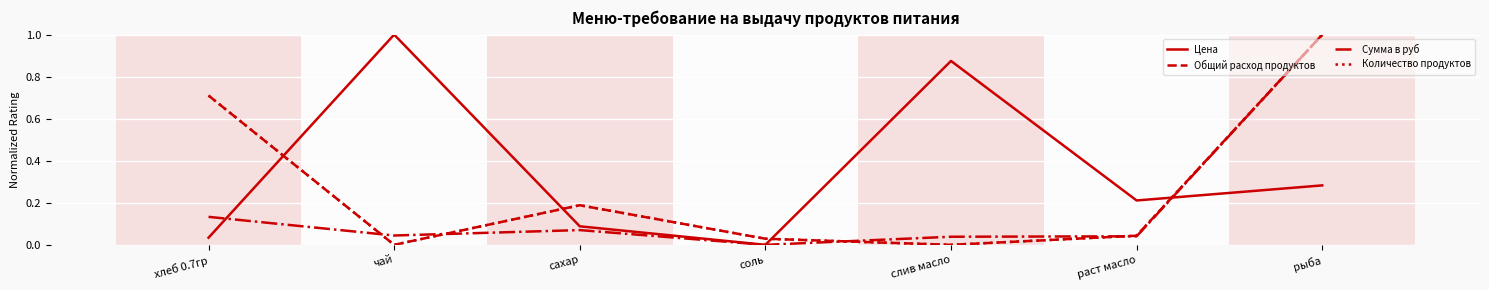

Rank the series at раст масло from highest to lowest value.

Цена, Количество продуктов, Общий расход продуктов, Сумма в руб